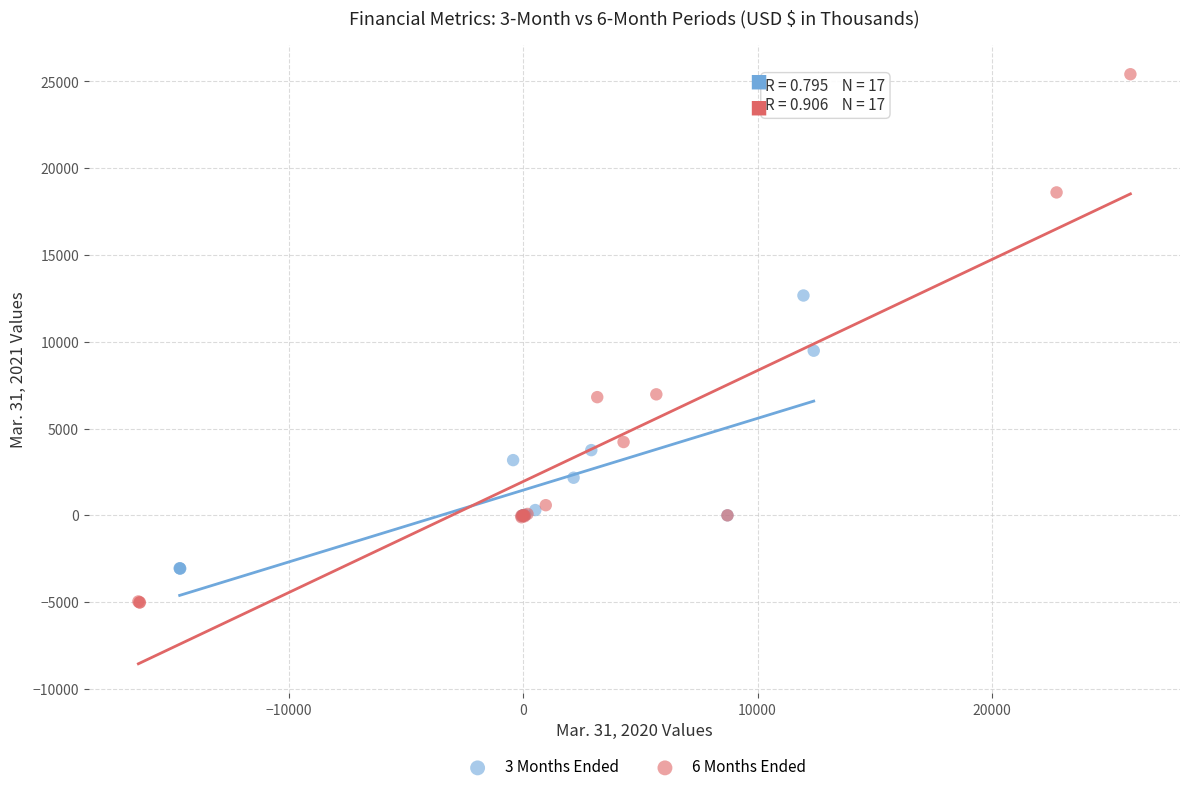

Which series reaches the maximum Y coordinate?

6 Months Ended